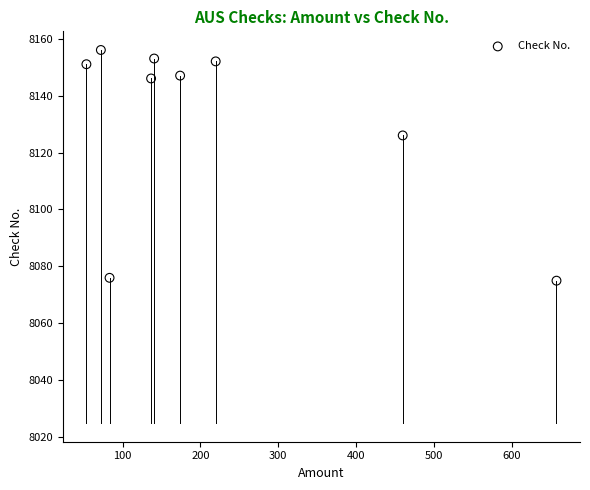

What is the average Y value?

8131